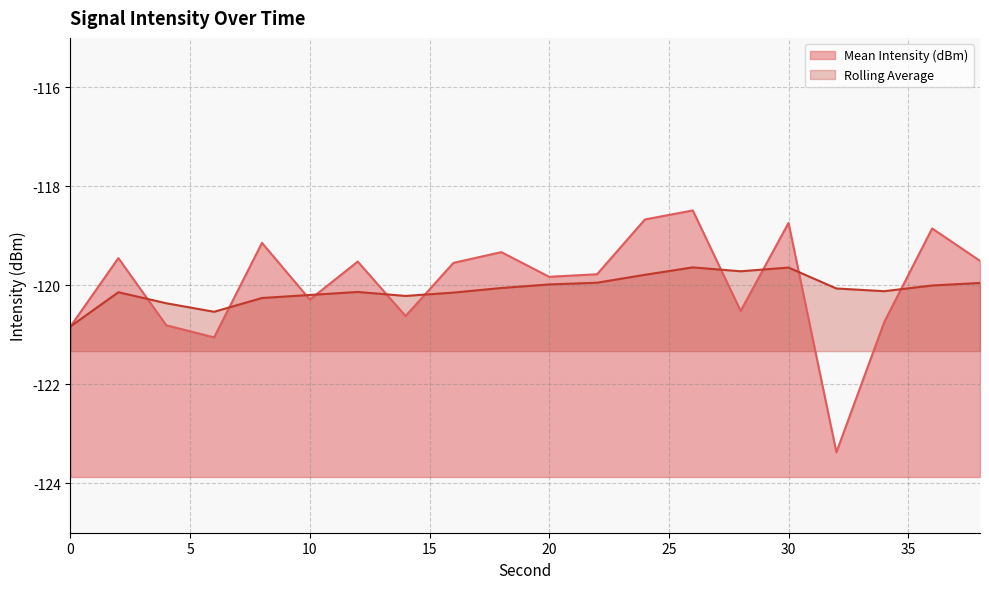

What is the sum of the Mean Intensity (dBm) values at 10 and 32?

-243.7